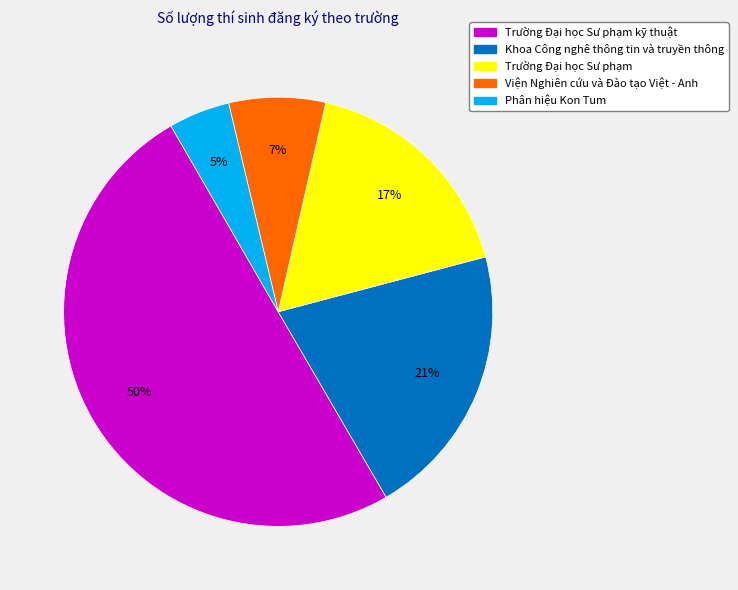

To the nearest percent, what is the average slice percentage?

20%